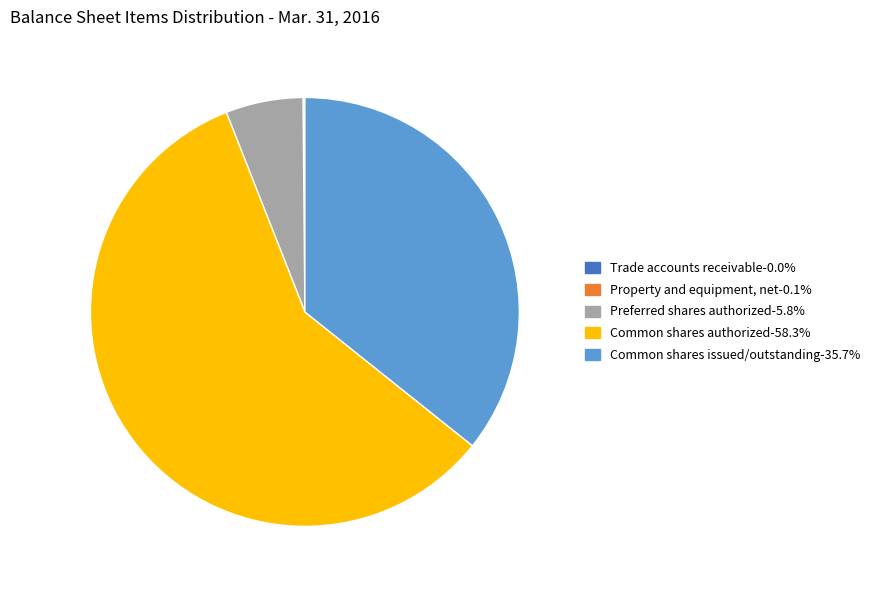

Is Common shares issued/outstanding-35.7% the majority of the pie?

No